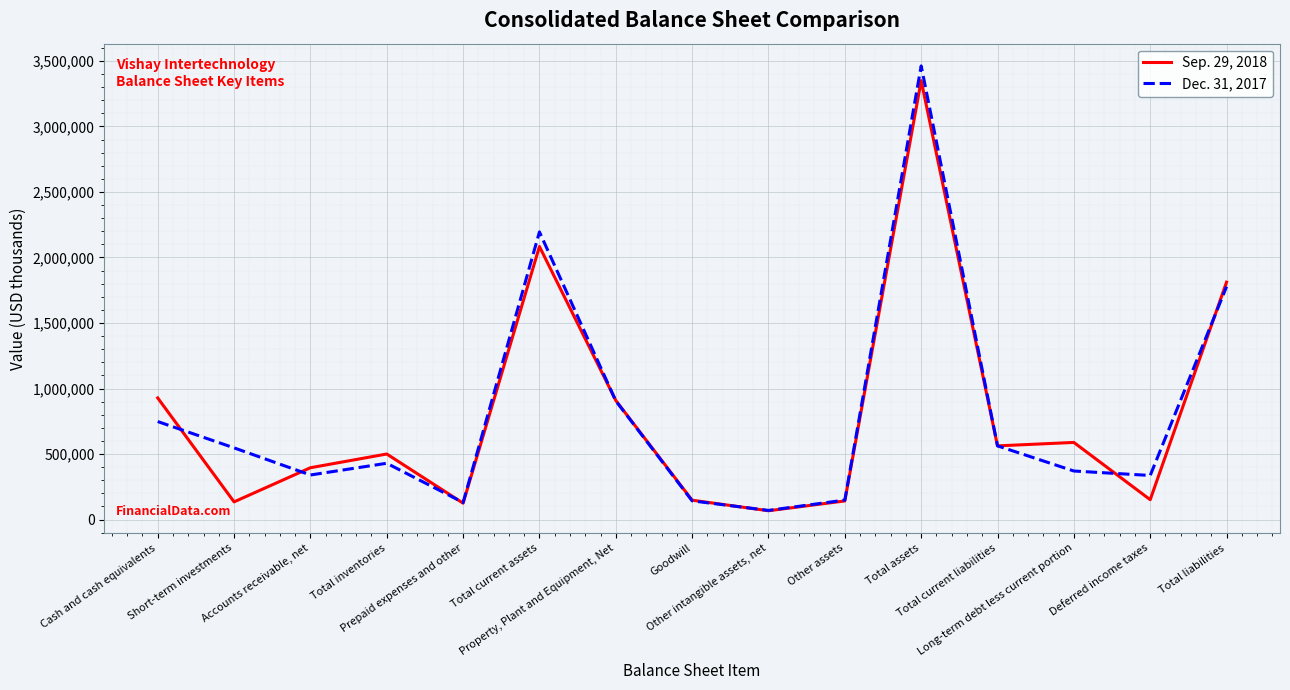

Which series has the widest spread of values?

Dec. 31, 2017